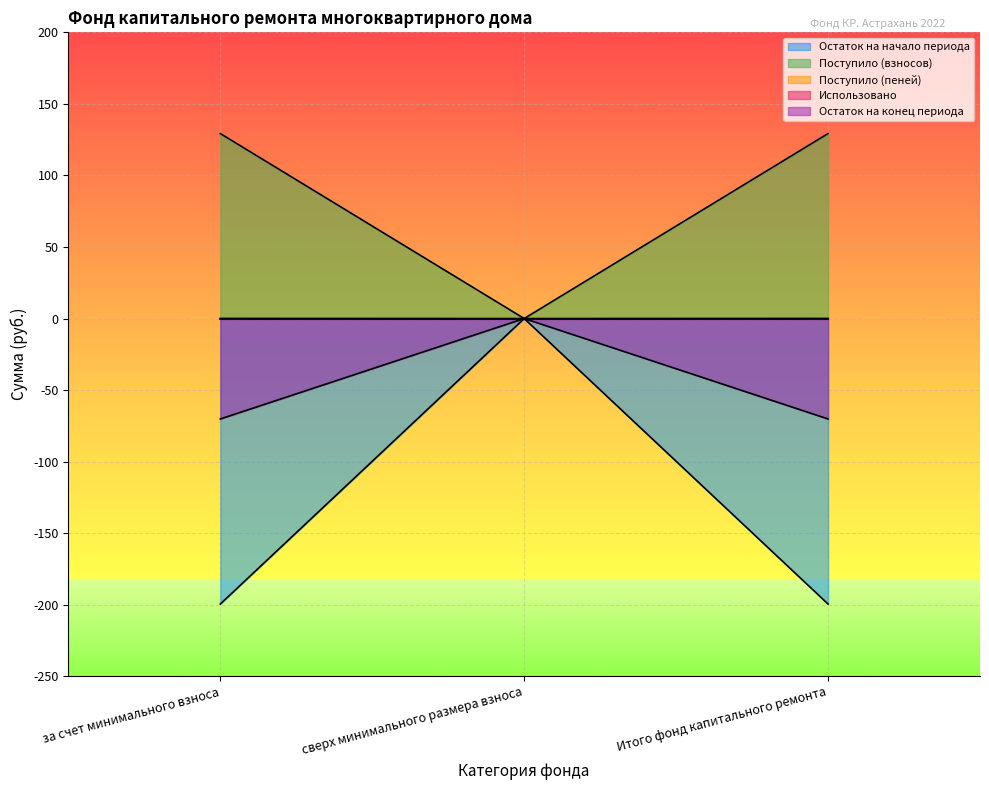

Is it true that Поступило (взносов) equals 0.0 at сверх минимального размера взноса?

True